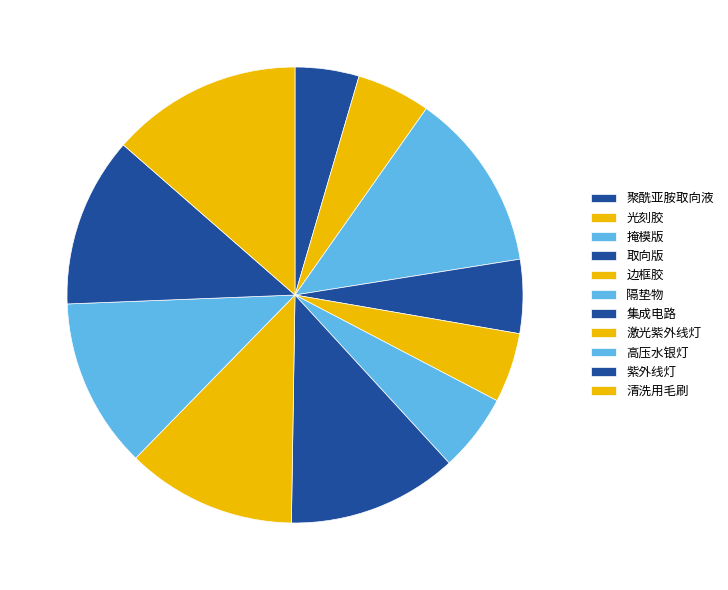

How many slices are in this pie chart?

11